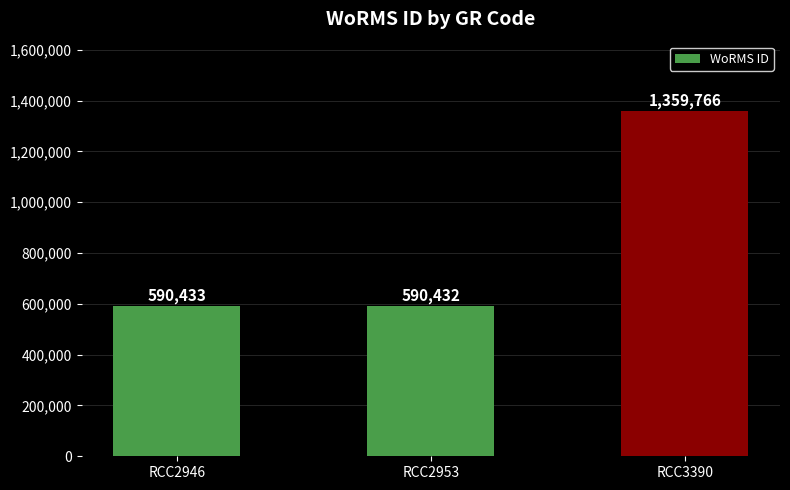

How many values are below 590433?

1